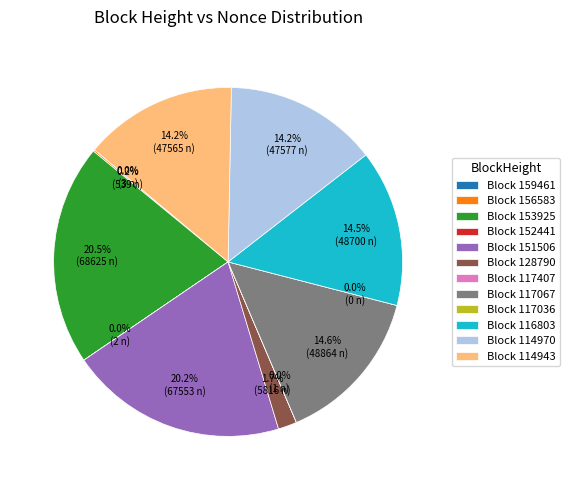

Between 151506 and 128790, which is larger?

151506